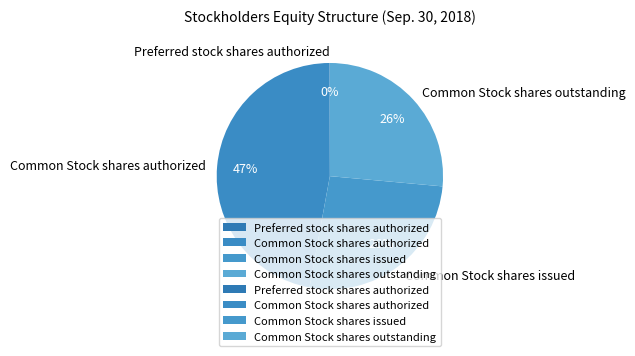

Approximately how many times larger is the value at Common Stock shares issued compared to Common Stock shares authorized?

0.6